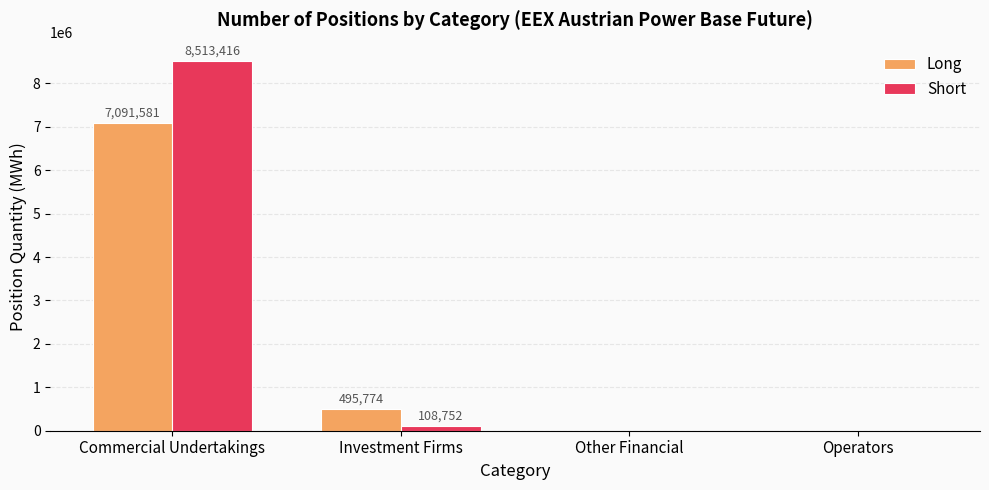

What are all the series names shown in the legend?

Long, Short